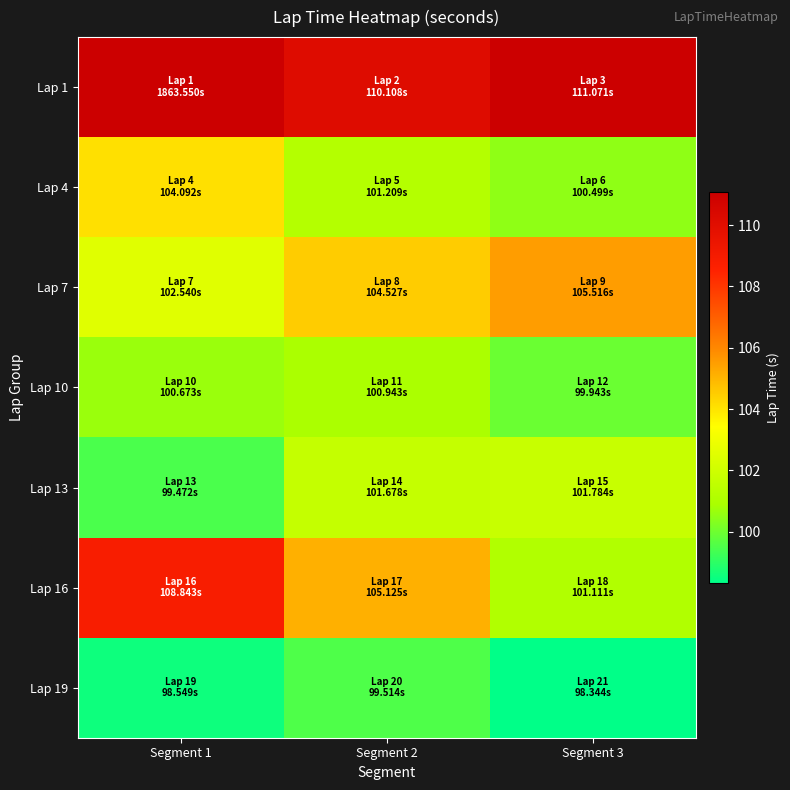

At which category is the sum across all series the highest?

Segment 1